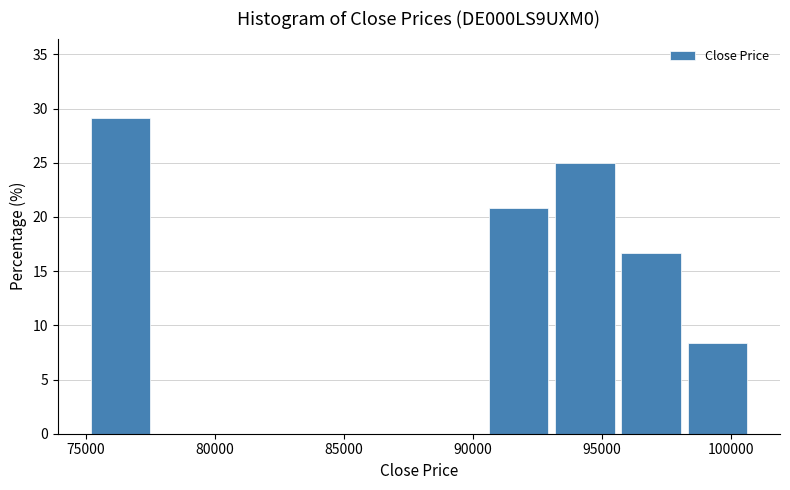

What is the height of the bar covering 98000 to 101000 on the x-axis? Neither the bar edges nor the heights are printed on the chart, so give them approximately, as read against the axes.

8.5